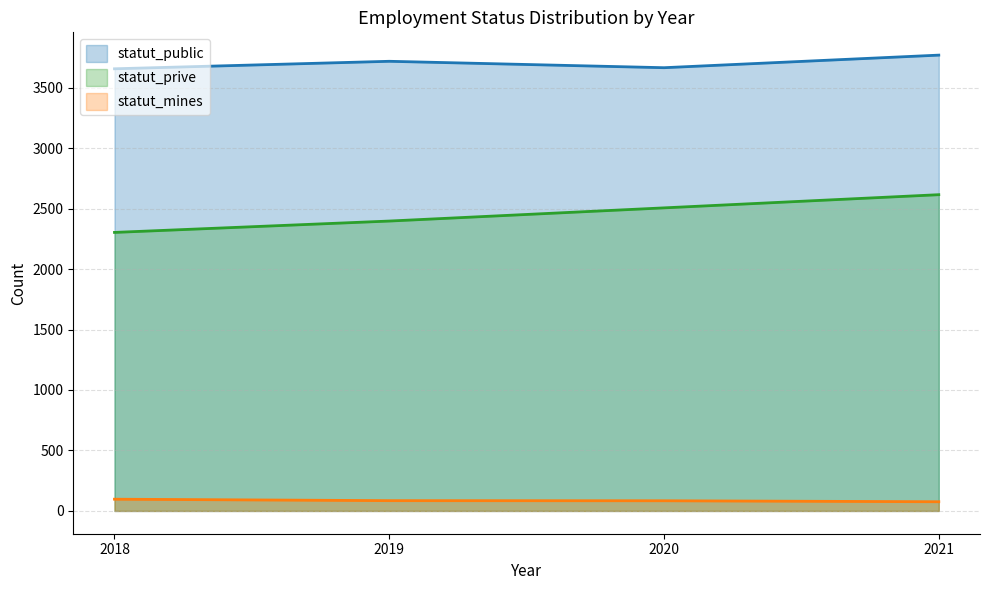

Rank the categories by statut_prive value from highest to lowest.

2021, 2020, 2019, 2018